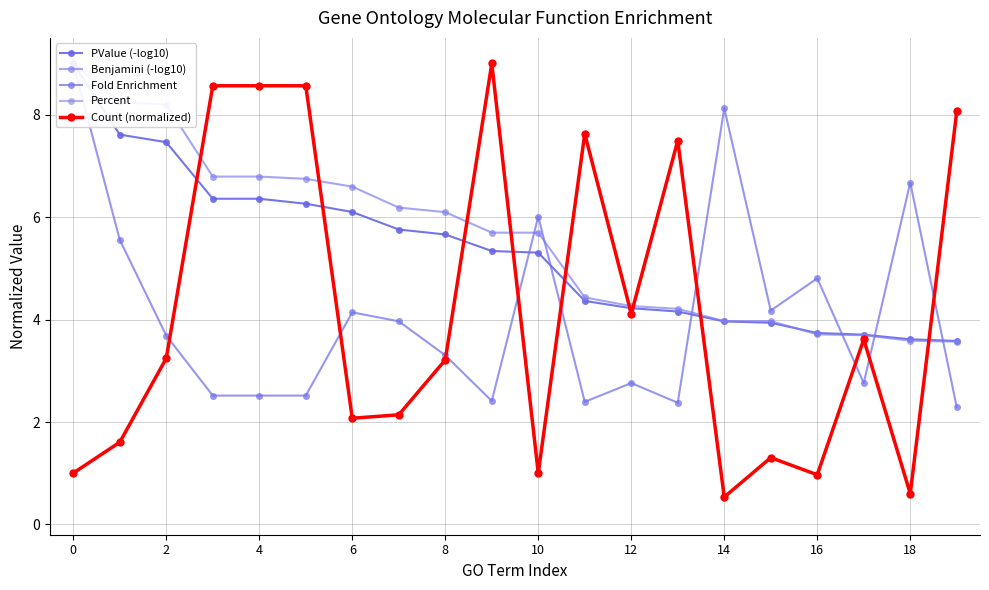

What is the minimum value shown in the chart?

0.5